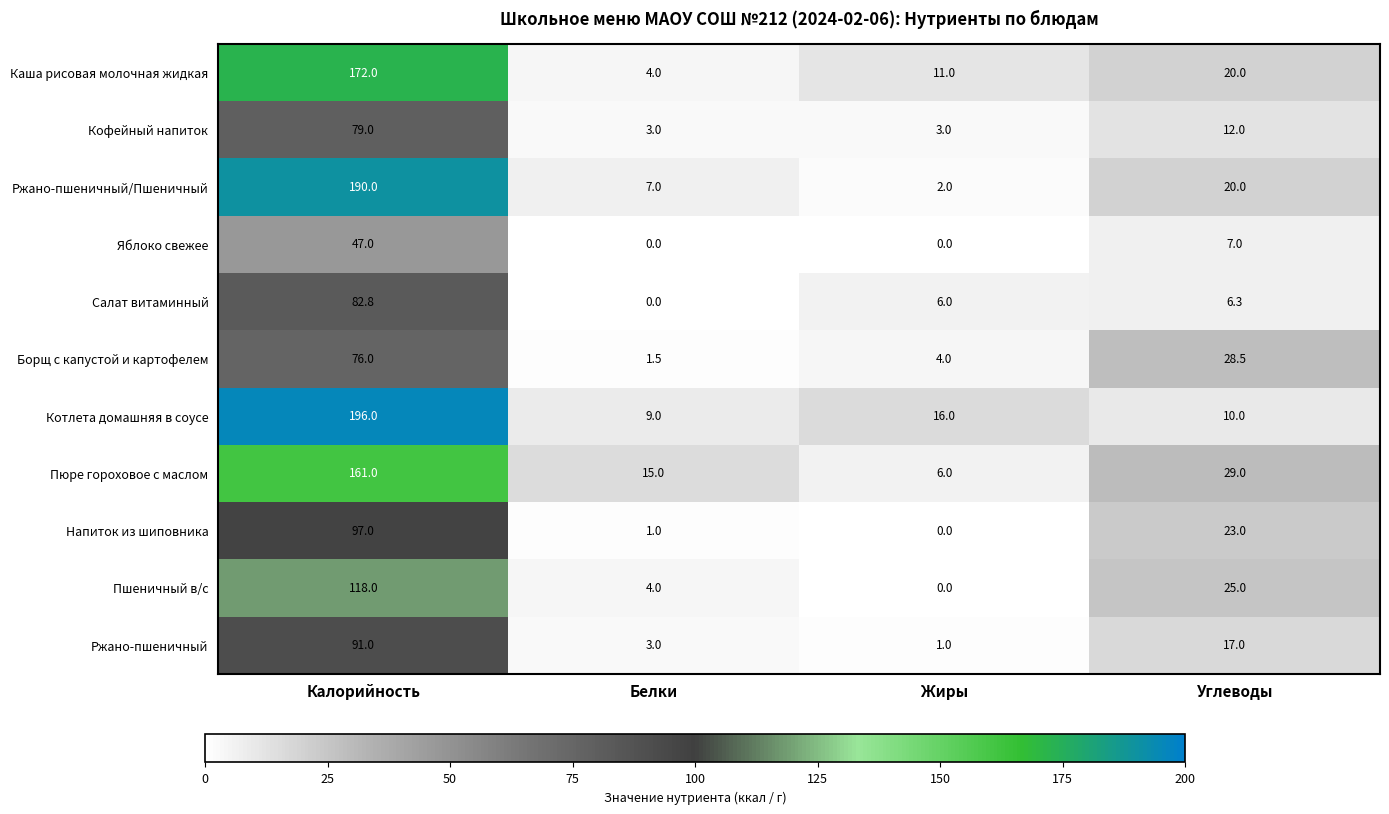

List the labels in order of Пюре гороховое с маслом value, smallest first.

Жиры, Белки, Углеводы, Калорийность